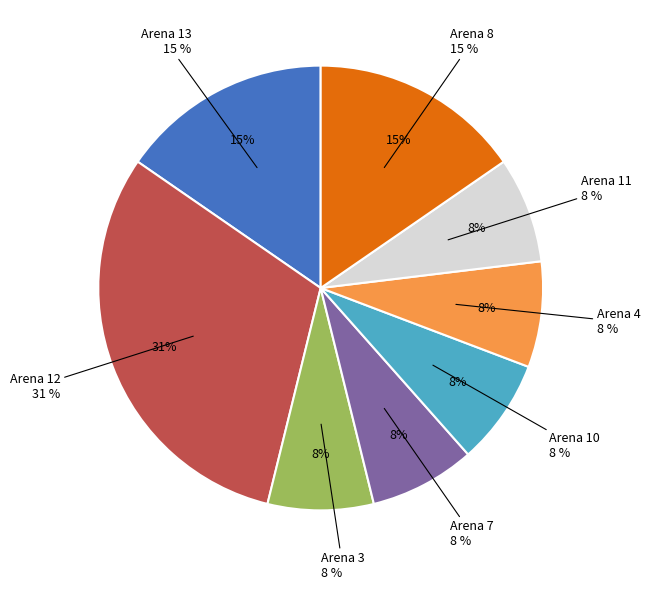

What is the largest slice in the pie chart?

Arena 12